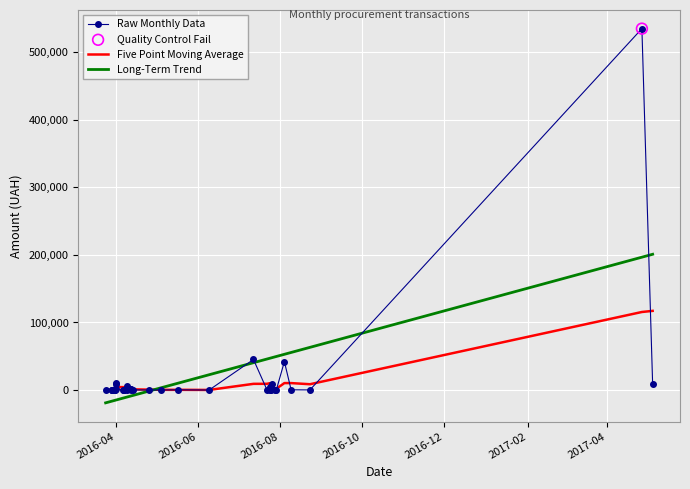

Is the value of Long-Term Trend at 19 greater than the value of Raw Monthly Data at 2017-02?

No